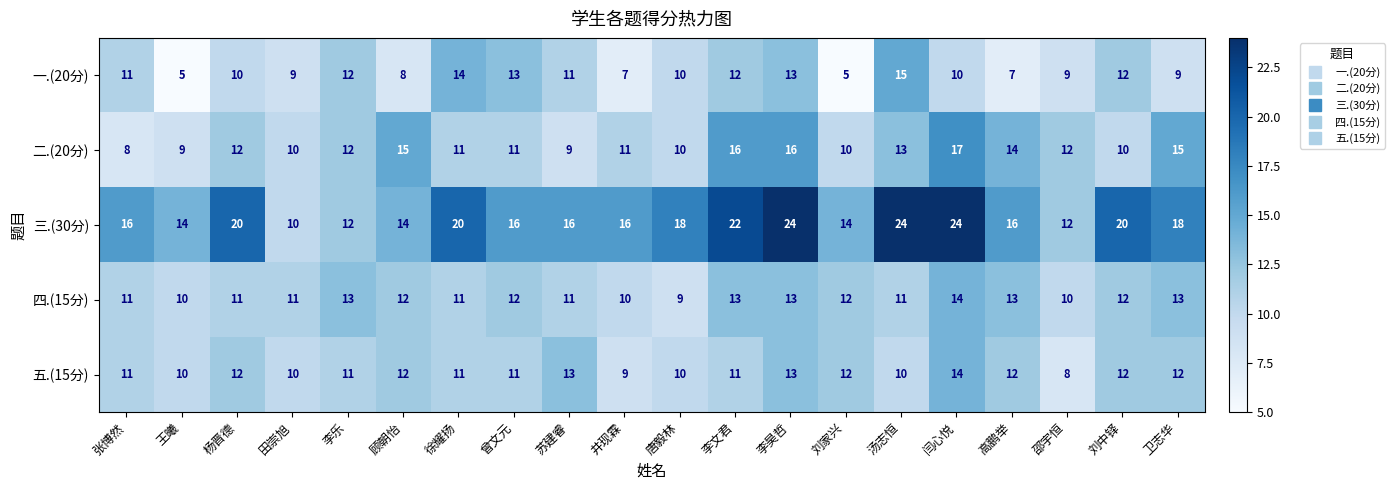

True or false: 三.(30分) has a value of 20 at 徐耀扬.

True